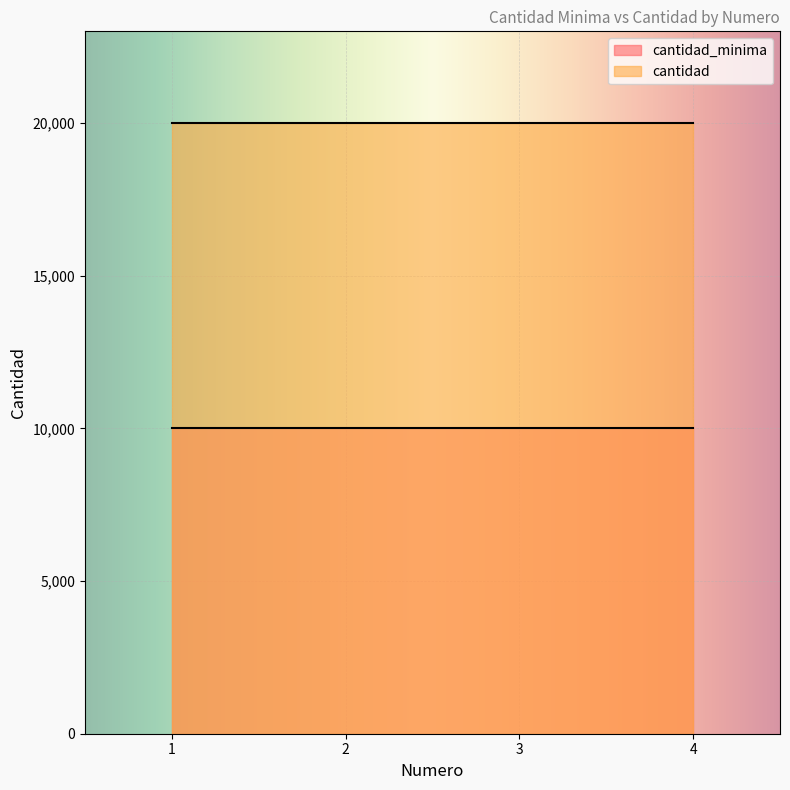

Reading left to right, transcribe all the data shown in this chart.

cantidad_minima: 10000	10000	10000	10000
cantidad: 20000	20000	20000	20000